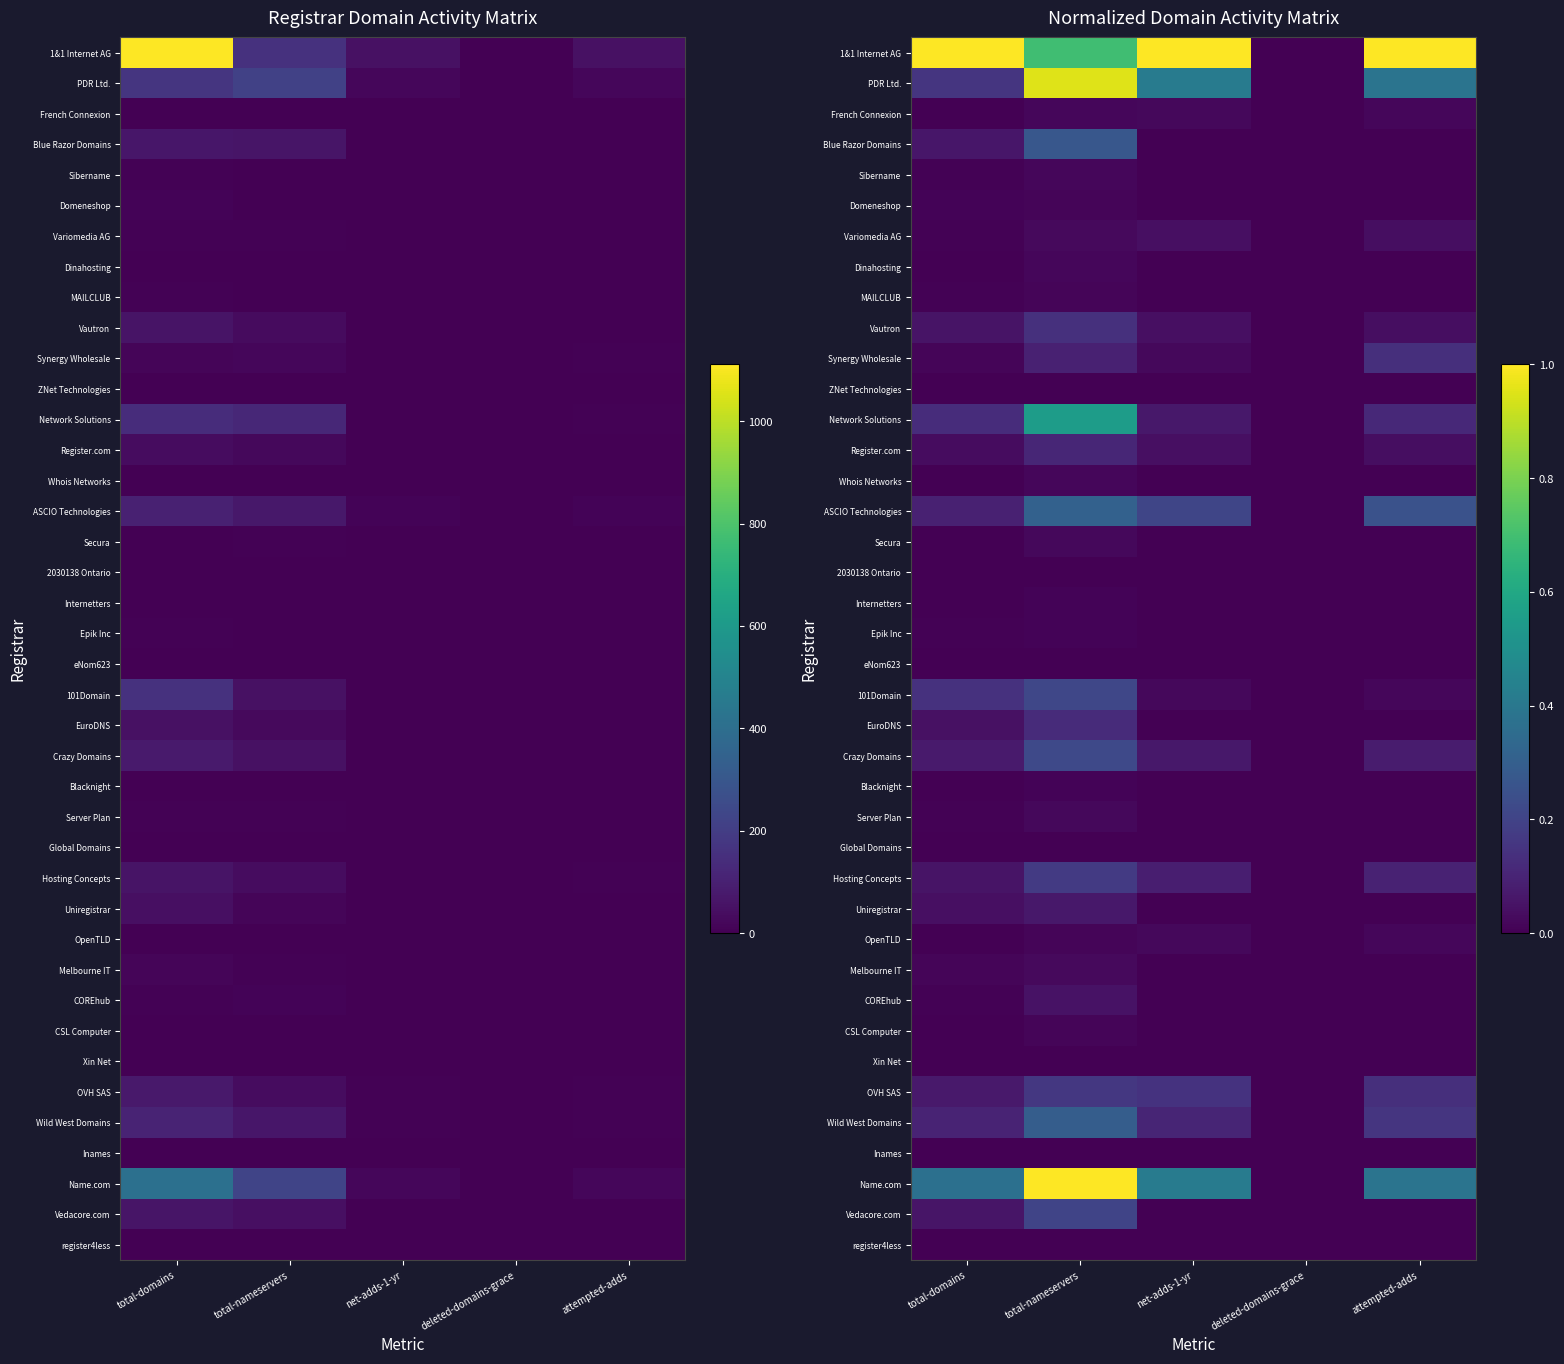

Which category has the highest value across all series?

total-domains